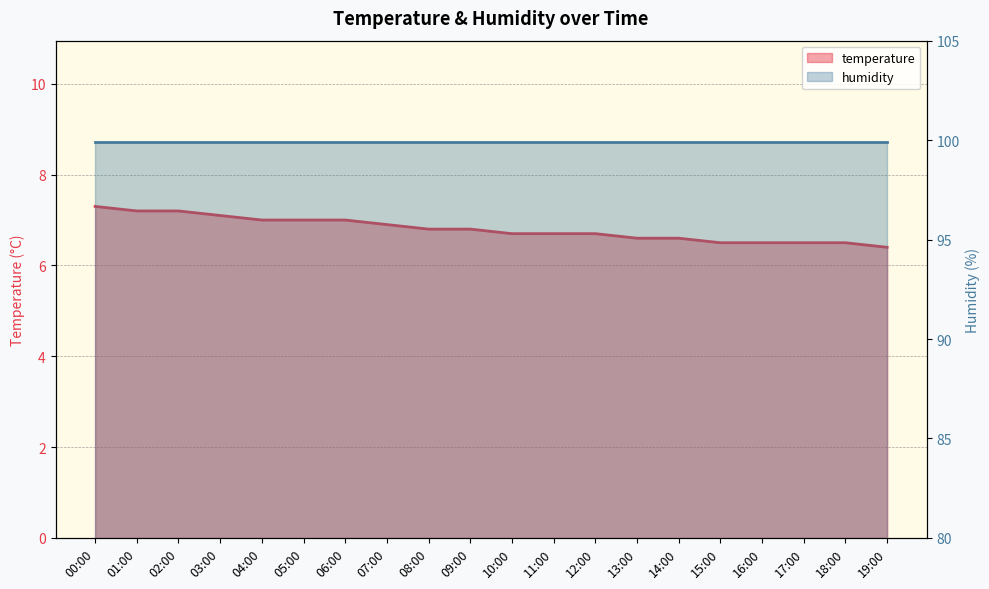

At which label is the value closest to 6?

19:00